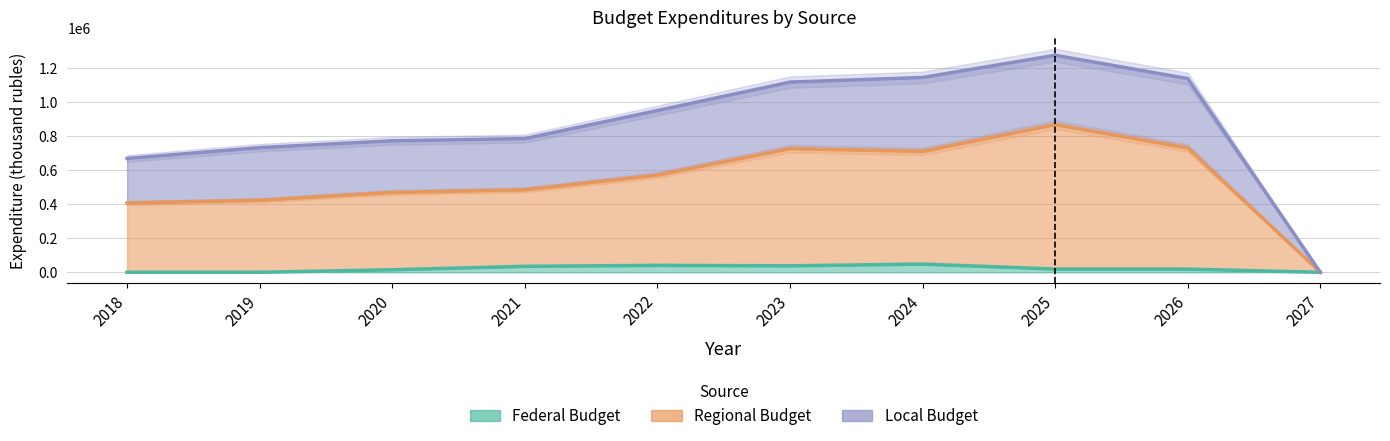

At which label does regional_budget reach its peak?

2025